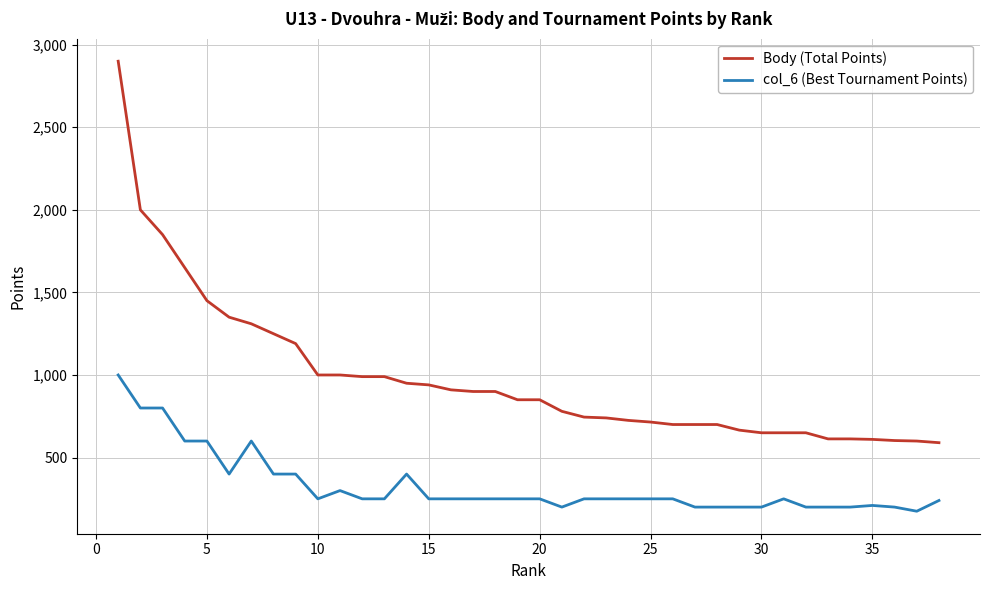

Which series has the widest spread of values?

Body (Total Points)